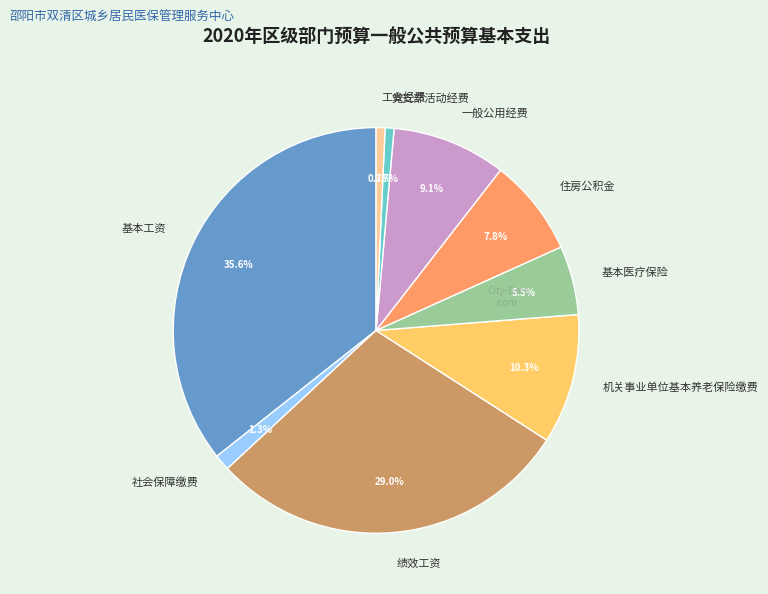

Is there a majority slice in this chart?

No